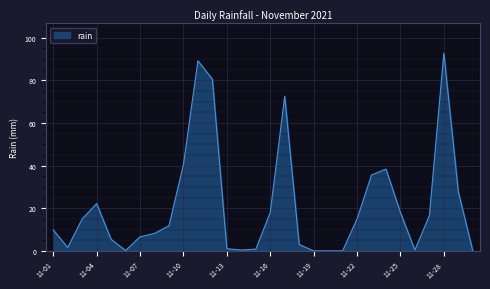

What is the difference between the maximum and minimum values?

92.8